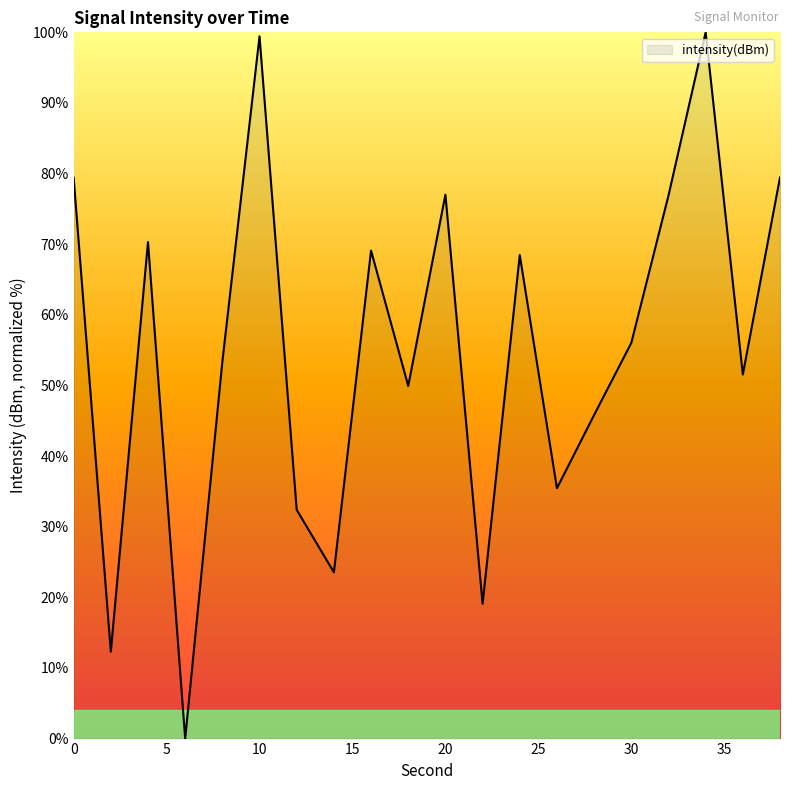

What is the difference between the maximum and minimum values?

100.0